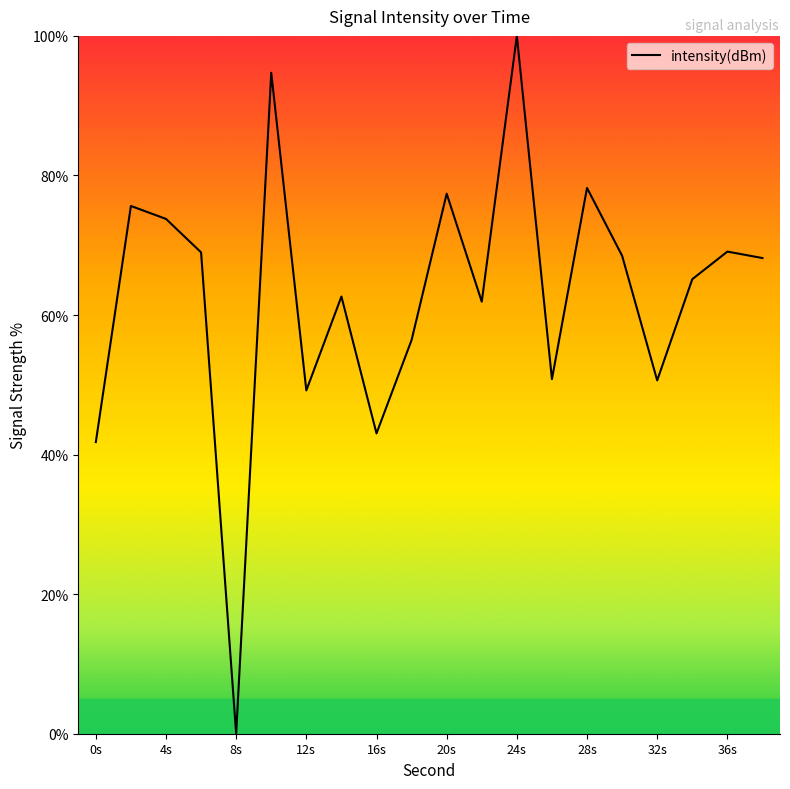

What is the difference between the maximum and minimum values?

100.0